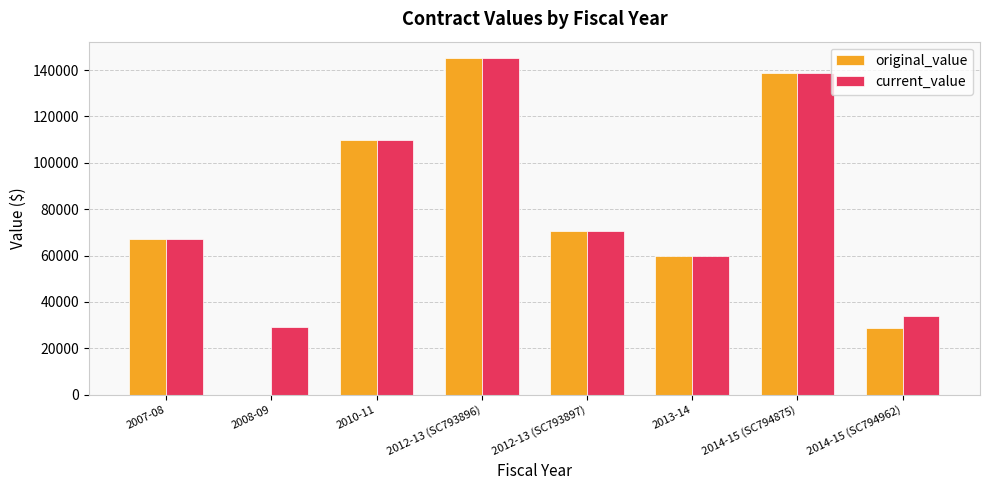

What is the sum of all original_value values?

620235.1